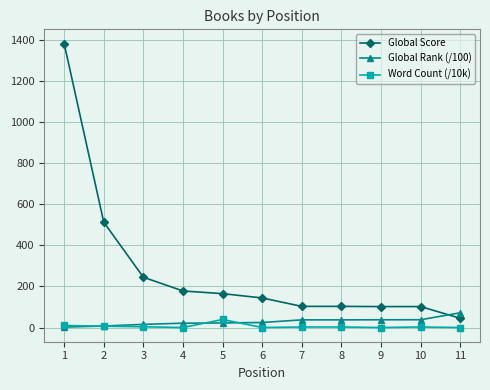

Is the value of Global Score at 5 greater than the value of Global Rank (/100) at 10?

Yes